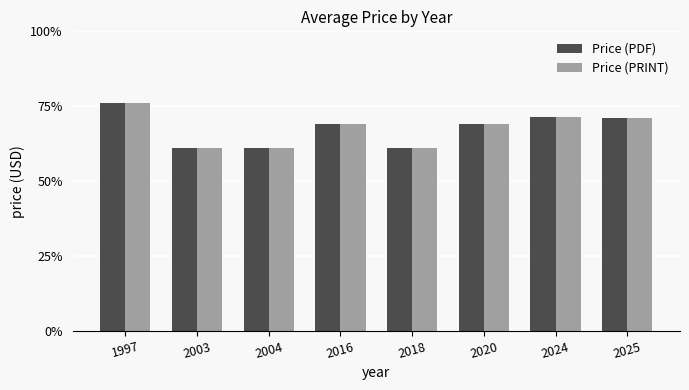

What is the value of the Price (PDF) bar at the 1st from the left?

76.0